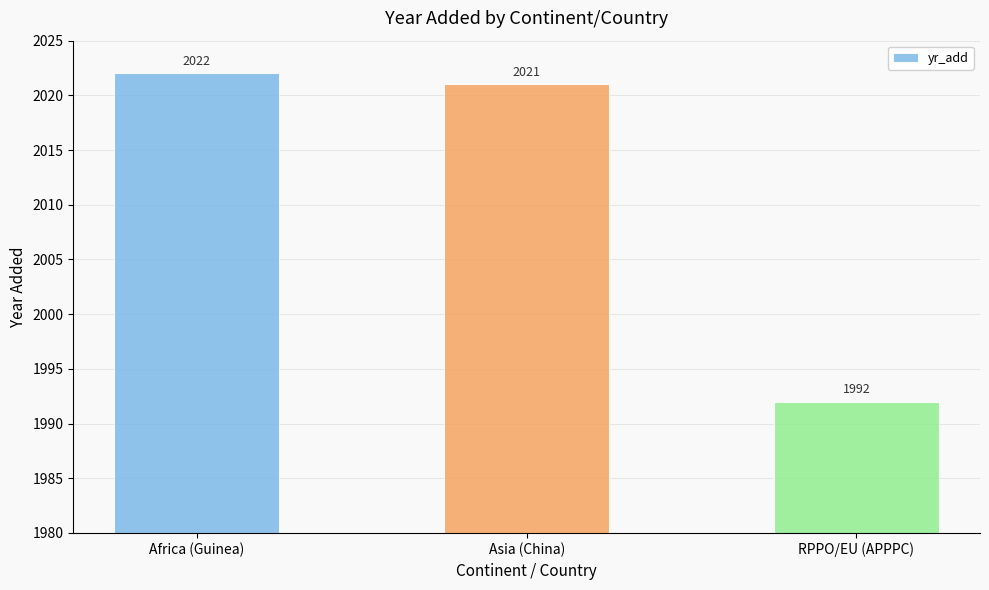

What is the change in value from Africa (Guinea) to Asia (China)?

-1